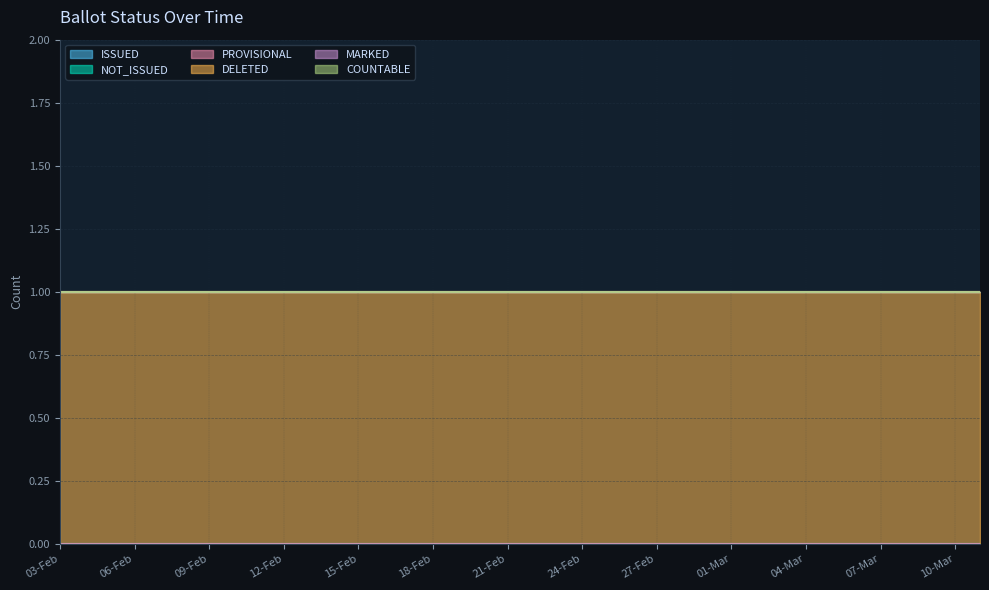

Reading right to left, list all the values displayed in this chart.

ISSUED: 0	0	0	0	0	0	0	0	0	0	0	0	0	0	0	0	0	0	0	0	0	0	0	0	0	0	0	0	0	0	0	0	0	0	0	0	0	0
NOT_ISSUED: 0	0	0	0	0	0	0	0	0	0	0	0	0	0	0	0	0	0	0	0	0	0	0	0	0	0	0	0	0	0	0	0	0	0	0	0	0	0
PROVISIONAL: 0	0	0	0	0	0	0	0	0	0	0	0	0	0	0	0	0	0	0	0	0	0	0	0	0	0	0	0	0	0	0	0	0	0	0	0	0	0
DELETED: 1	1	1	1	1	1	1	1	1	1	1	1	1	1	1	1	1	1	1	1	1	1	1	1	1	1	1	1	1	1	1	1	1	1	1	1	1	1
MARKED: 0	0	0	0	0	0	0	0	0	0	0	0	0	0	0	0	0	0	0	0	0	0	0	0	0	0	0	0	0	0	0	0	0	0	0	0	0	0
COUNTABLE: 0	0	0	0	0	0	0	0	0	0	0	0	0	0	0	0	0	0	0	0	0	0	0	0	0	0	0	0	0	0	0	0	0	0	0	0	0	0